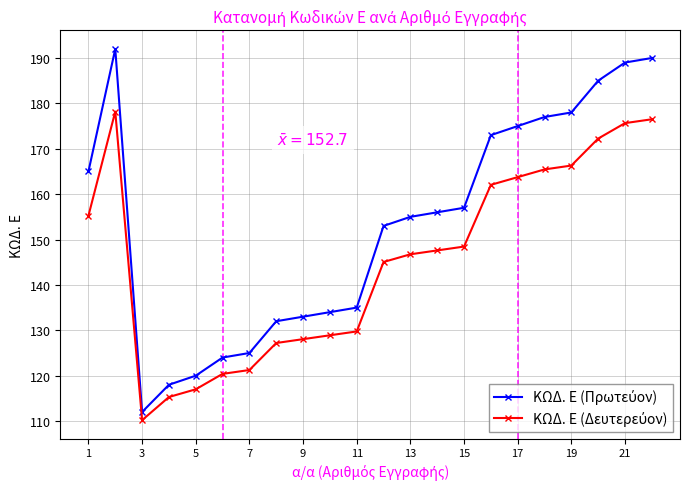

At which label does ΚΩΔ. Ε (Δευτερεύον) first exceed 147?

1